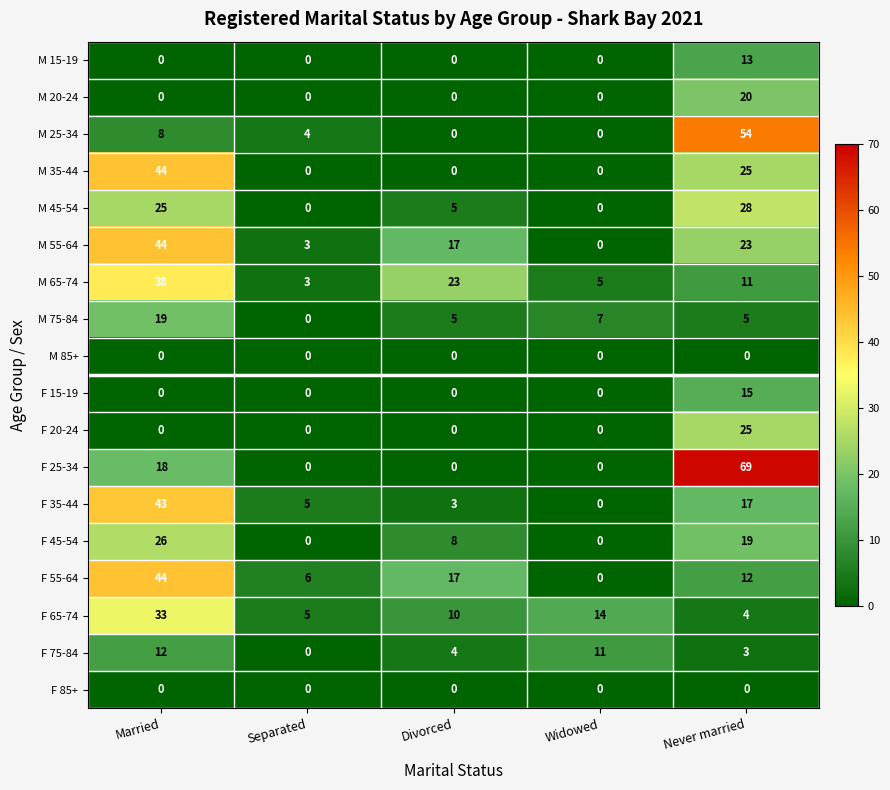

What is the total value across all series at Widowed?

37